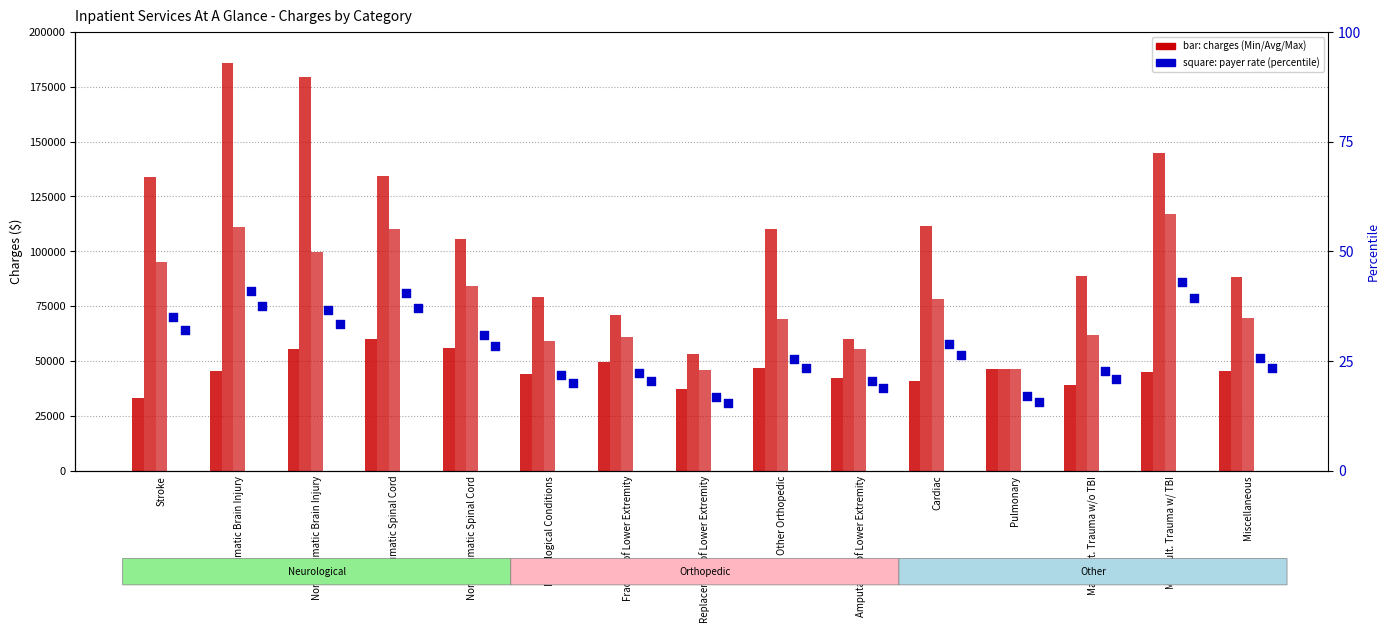

Which series reaches the maximum Y coordinate?

Maximum Charges